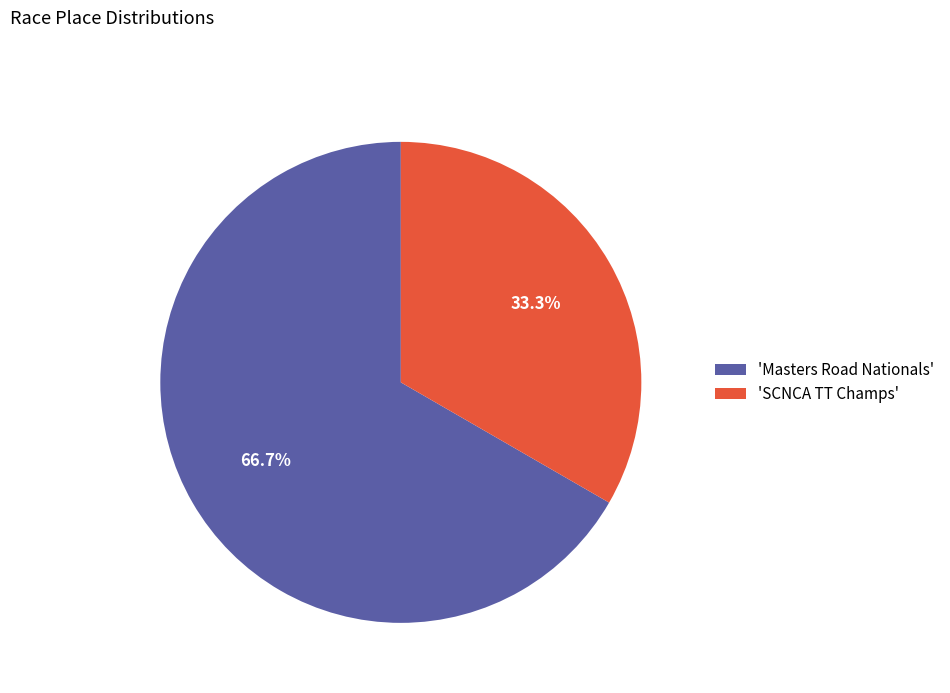

Which category accounts for the majority?

'Masters Road Nationals'